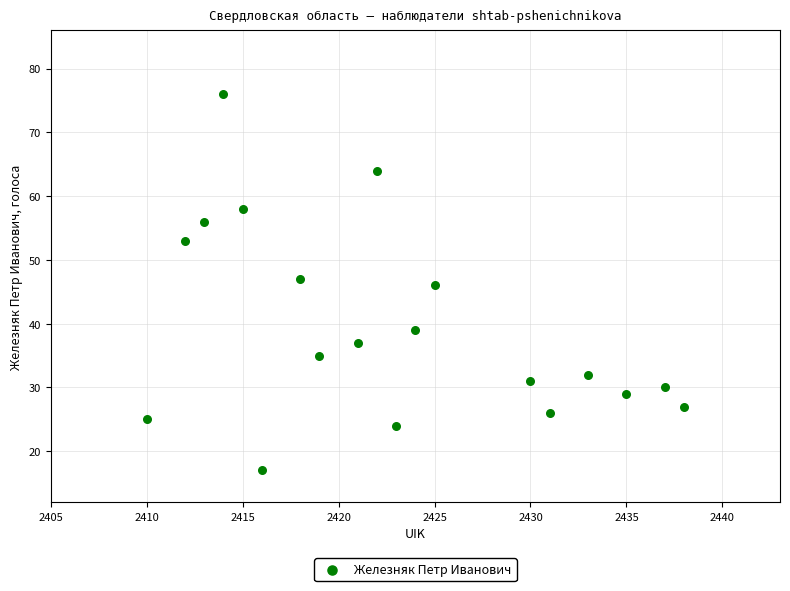

What is the range of X values (max minus min)?

28